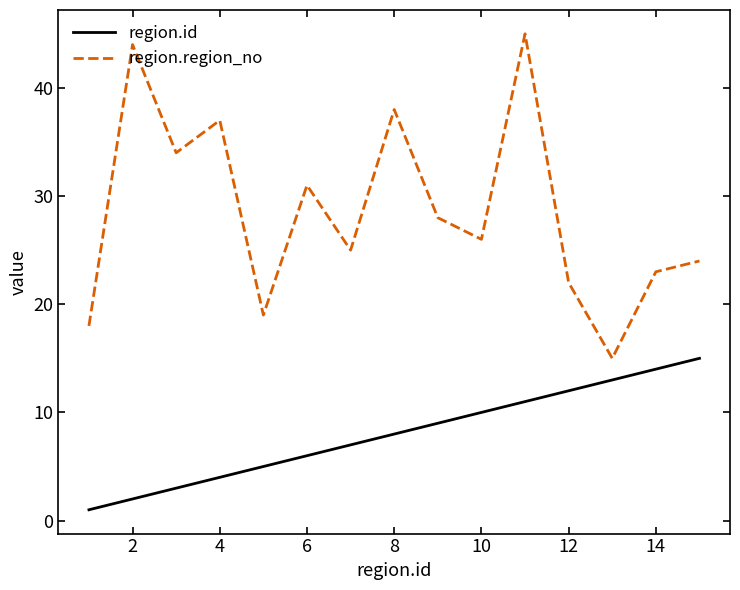

True or false: region.region_no and region.id cross at least once.

False